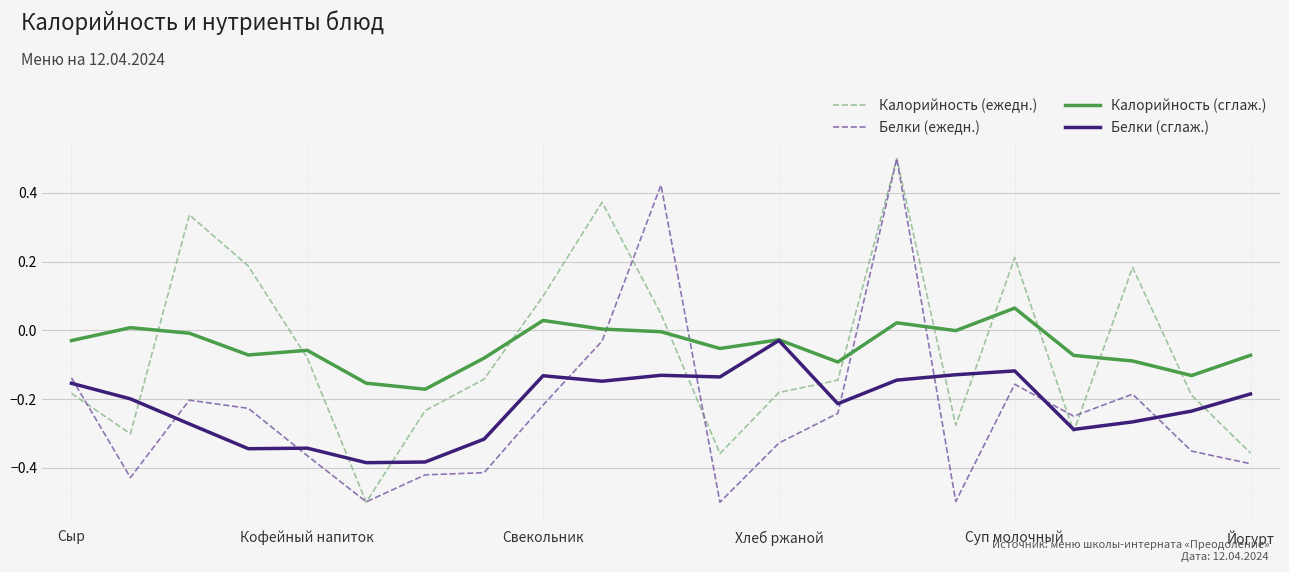

What is the minimum value for Калорийность (ежедн.)?

-0.5